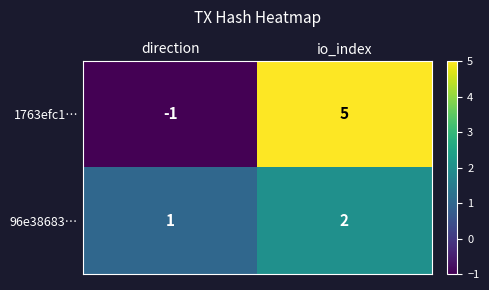

Reading left to right, what are all the values shown in this chart?

1763efc1…: -1	5
96e38683…: 1	2